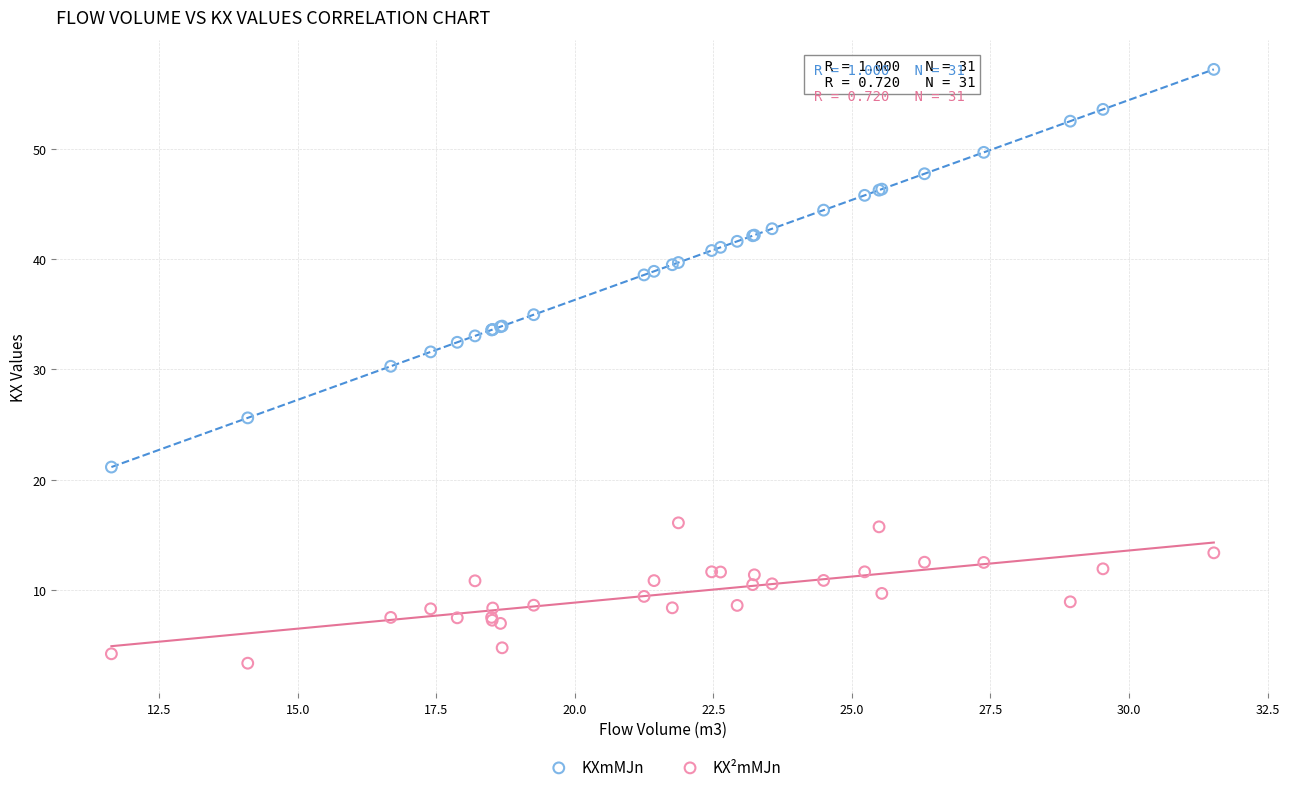

Which series reaches the minimum Y coordinate?

KX²mMJn